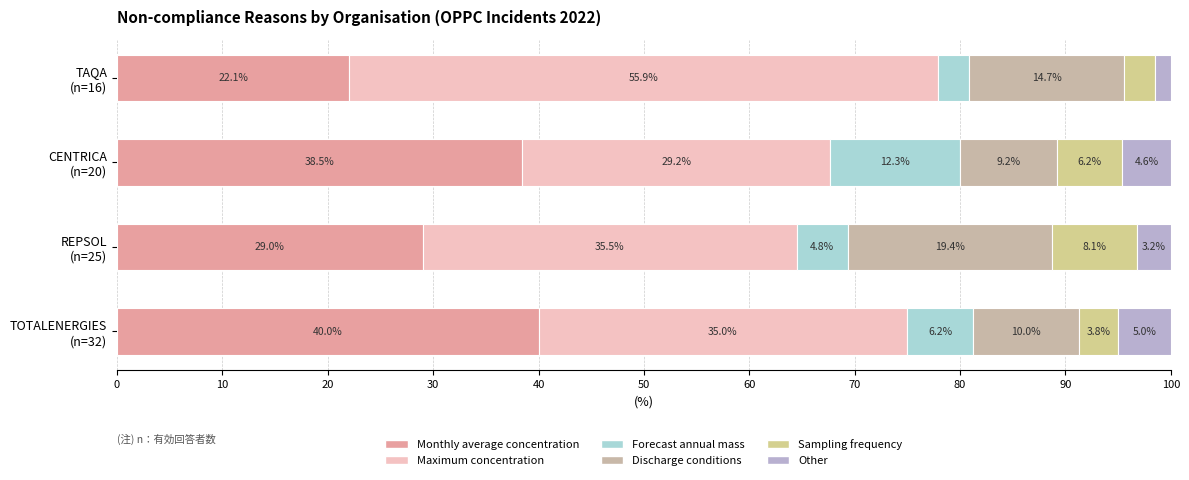

What is the sum of all Monthly average concentration values?

129.6